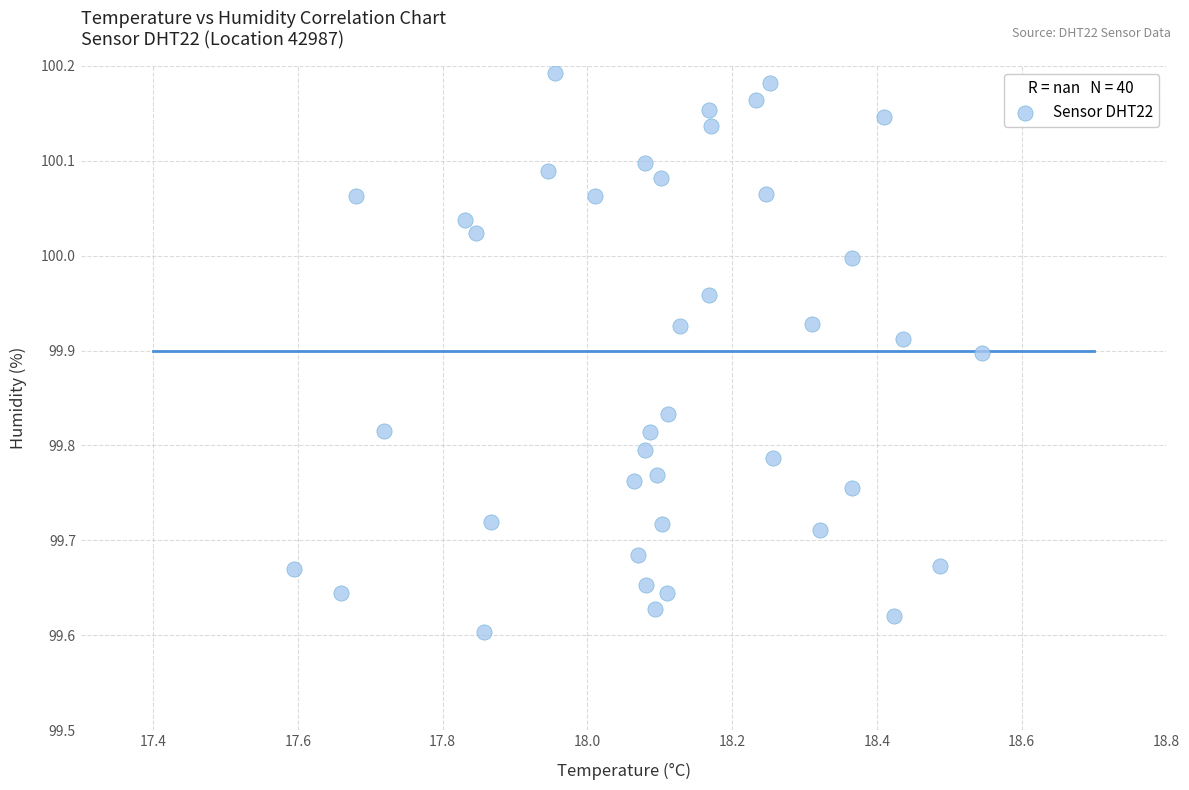

What is the range of Y values (max minus min)?

0.6